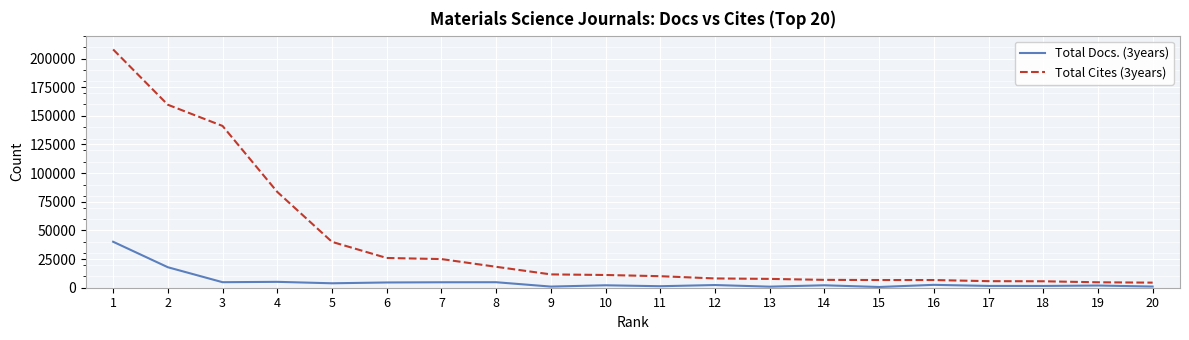

Where does the Total Cites (3years) series first go above 11111?

1